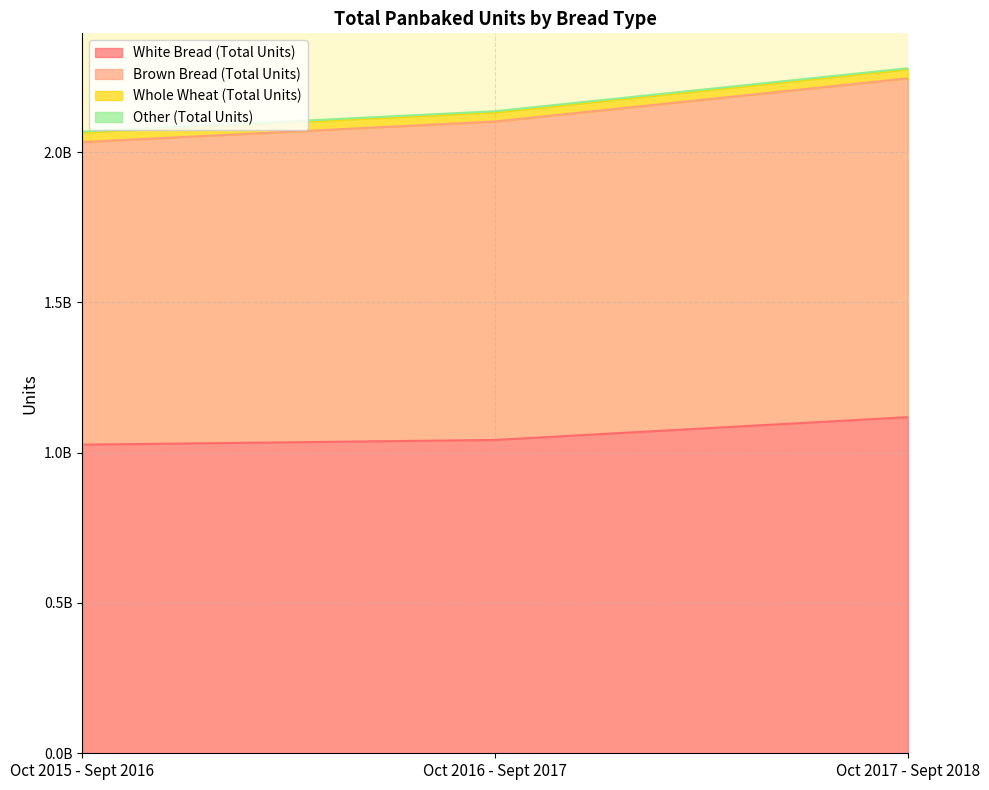

How many values in the White Bread (Total Units) series exceed 1042264788?

1